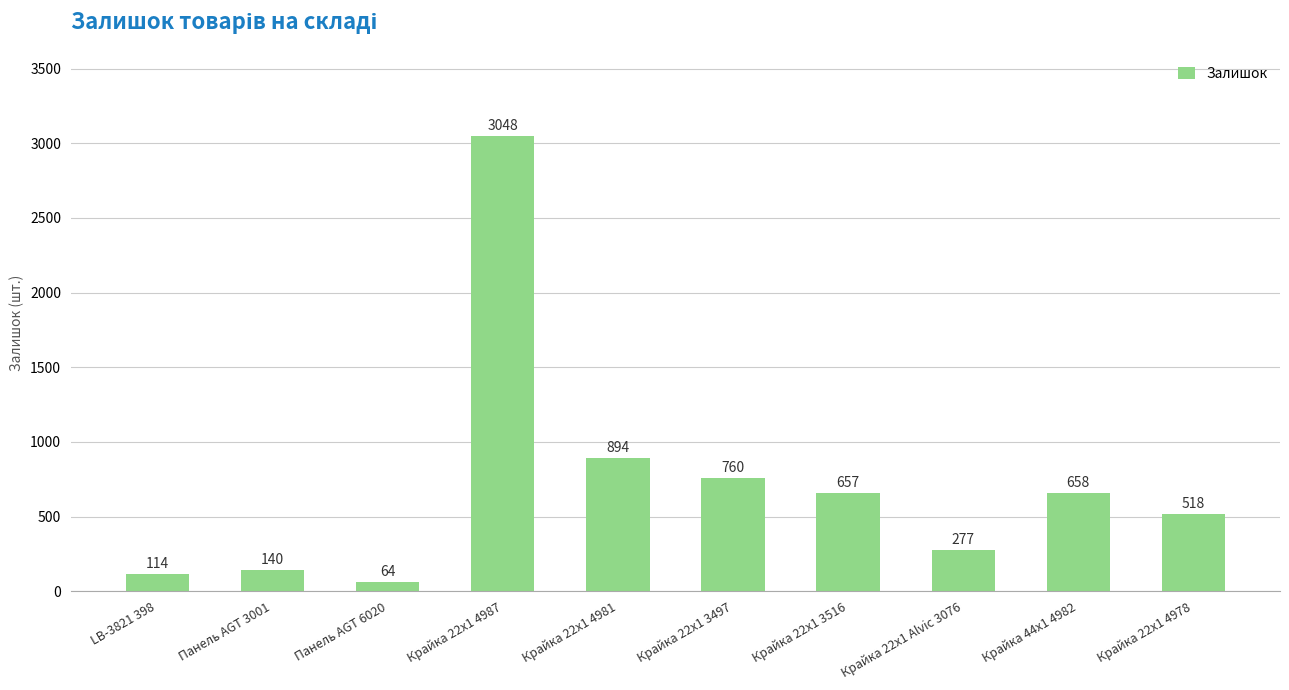

How many values are below 657?

5